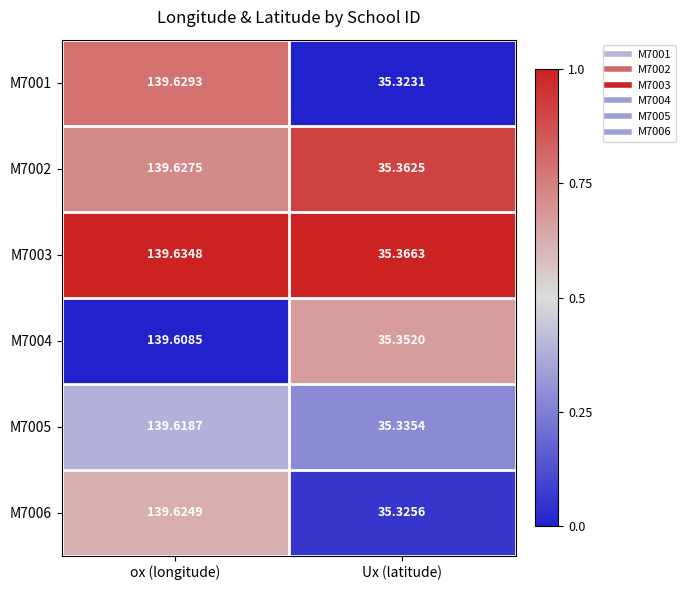

Which series has the largest range (max minus min)?

M7001